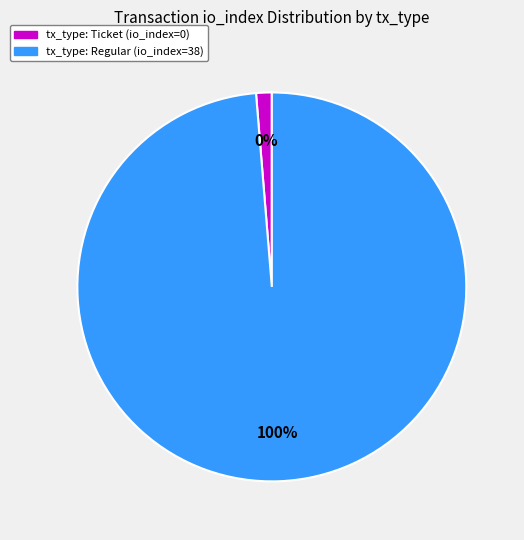

Combined, what portion of the pie is tx_type: Regular (io_index=38) and tx_type: Ticket (io_index=0)?

100.0%